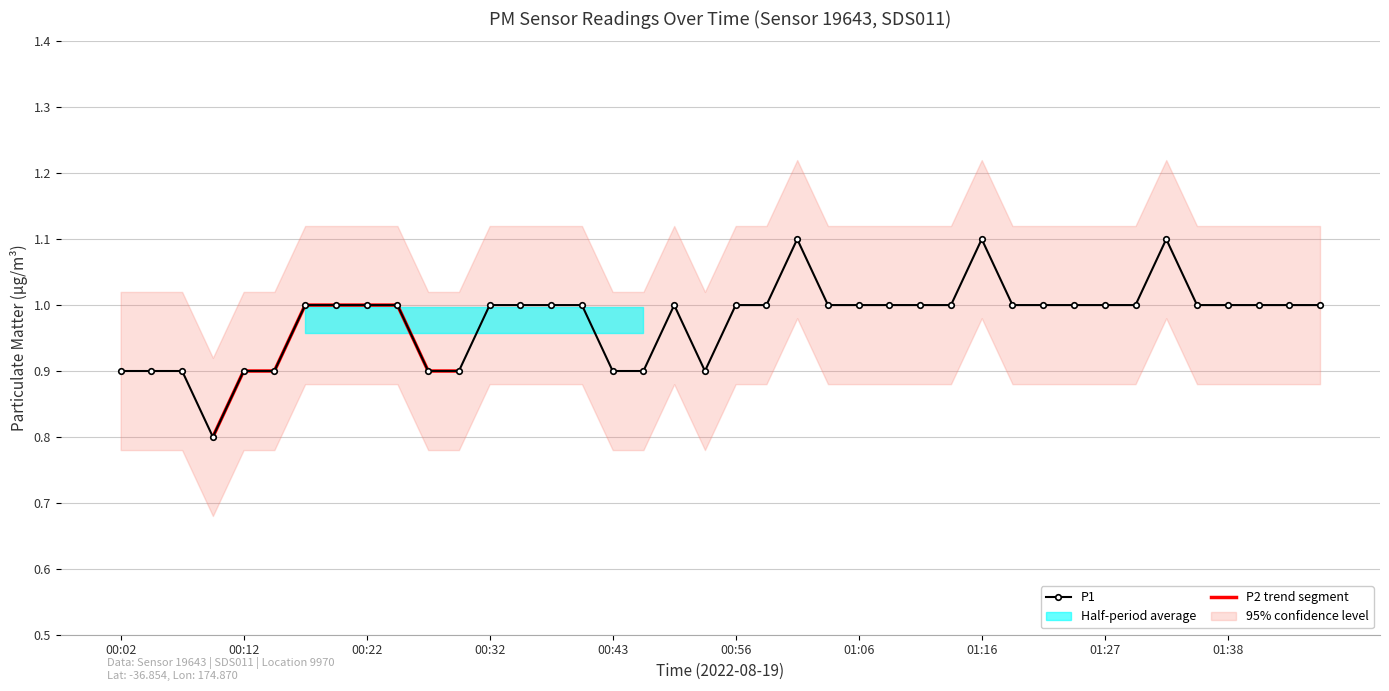

At which label is the value closest to 0?

00:09